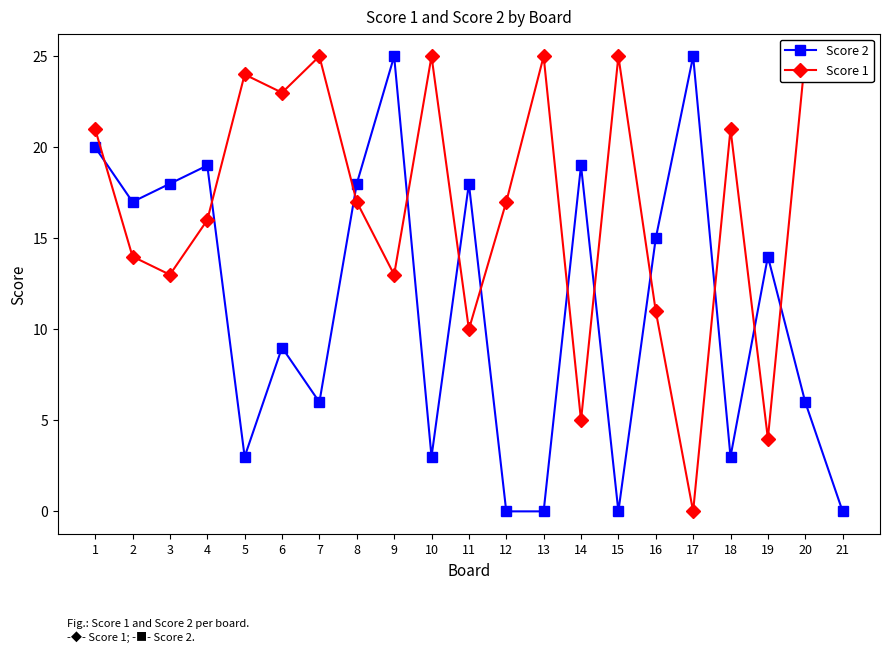

How many values in the Score 1 series exceed 17?

10